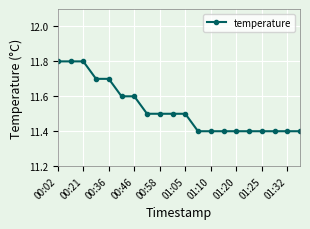

Count the number of categories in the chart.

20